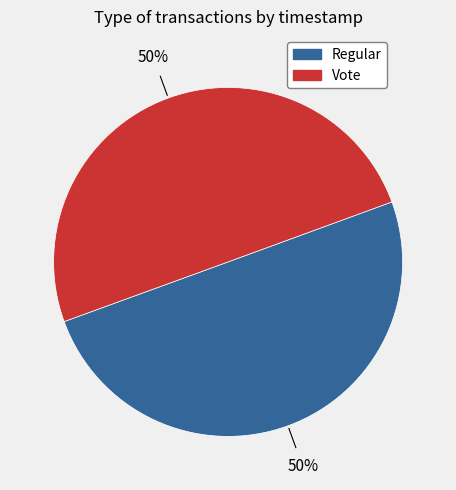

What percentage is the Regular slice, to the nearest percent?

50%